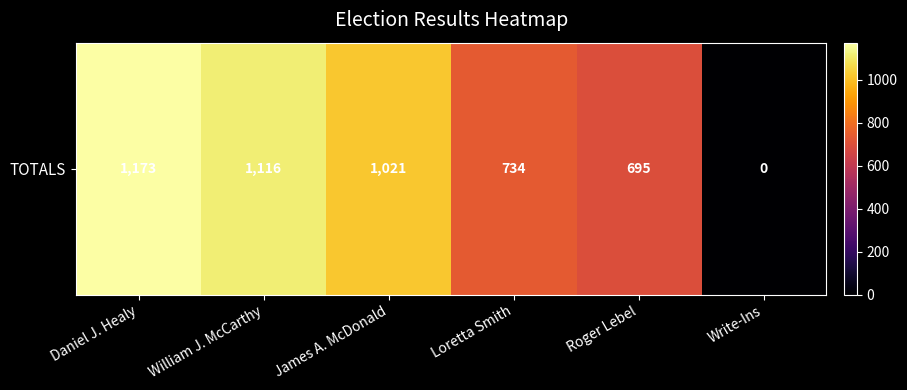

What is the difference between the maximum and minimum values?

1173